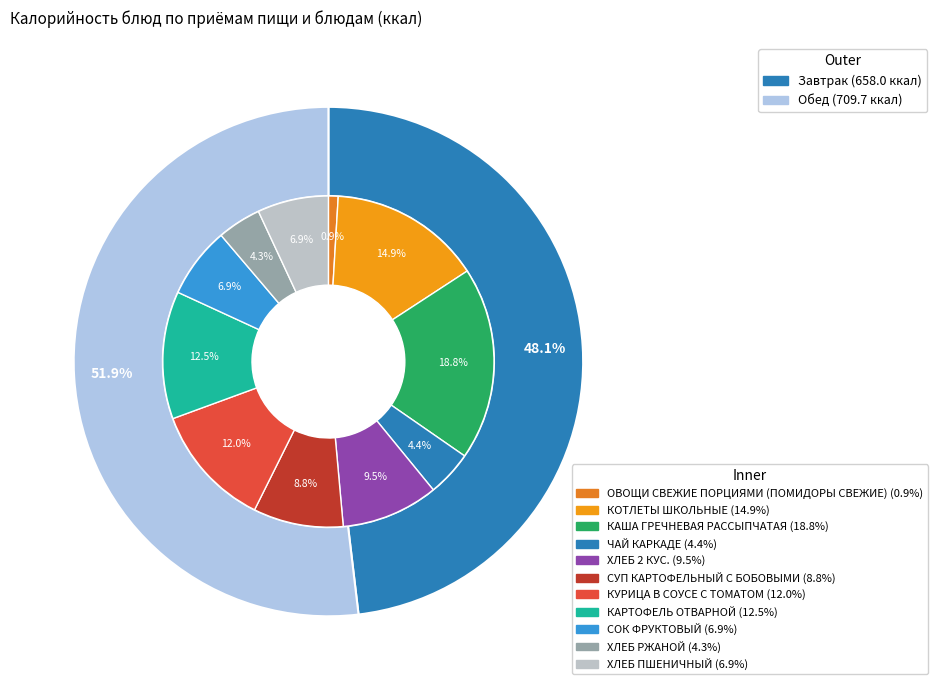

Which slice is the smallest?

ОВОЩИ СВЕЖИЕ ПОРЦИЯМИ (ПОМИДОРЫ СВЕЖИЕ)